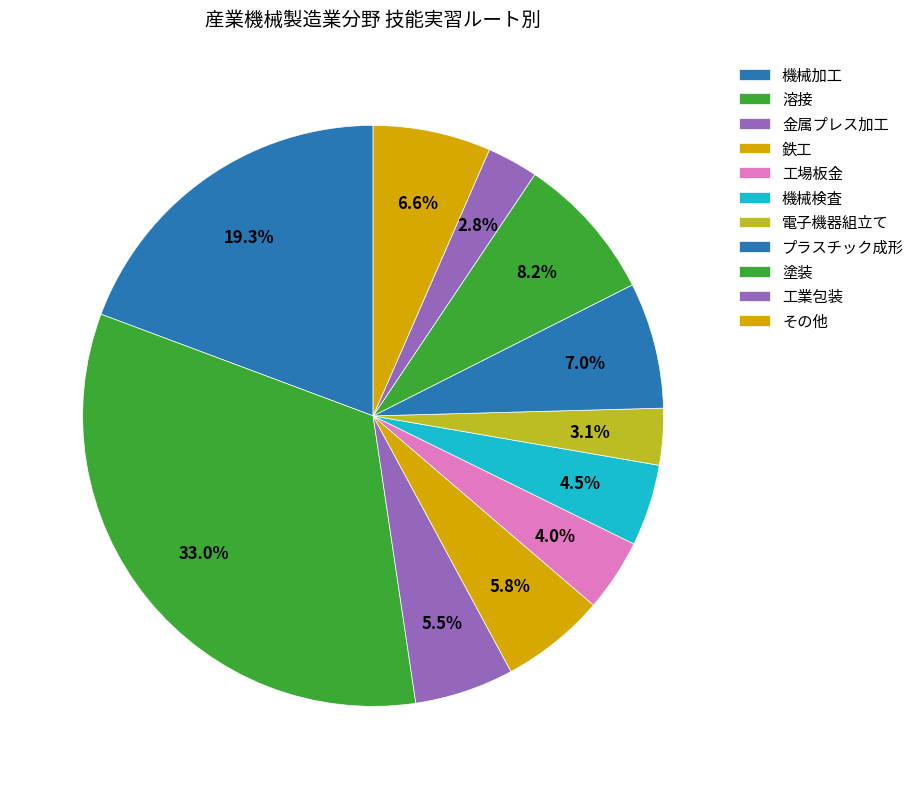

True or false: 工業包装 accounts for 3% of the total.

True